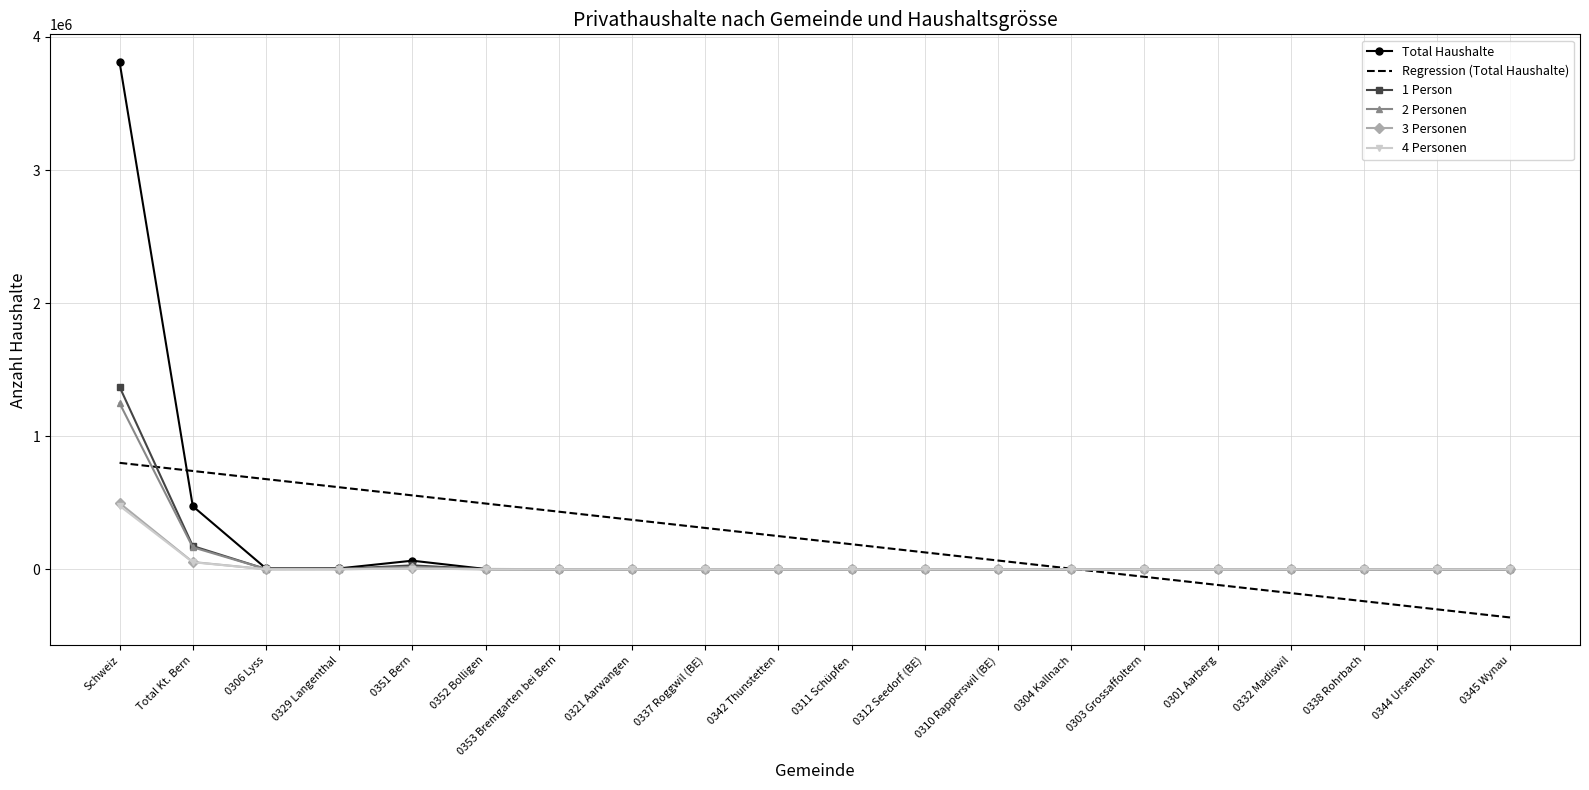

True or false: Regression (Total Haushalte) has a value of -178232.9 at 0332 Madiswil.

True